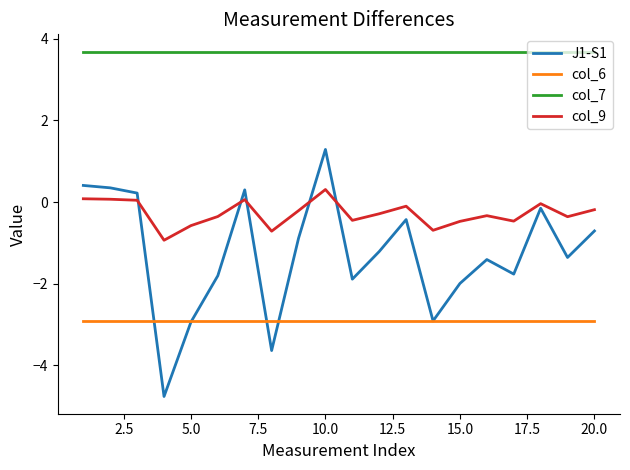

Which series has the largest total across all categories?

col_7